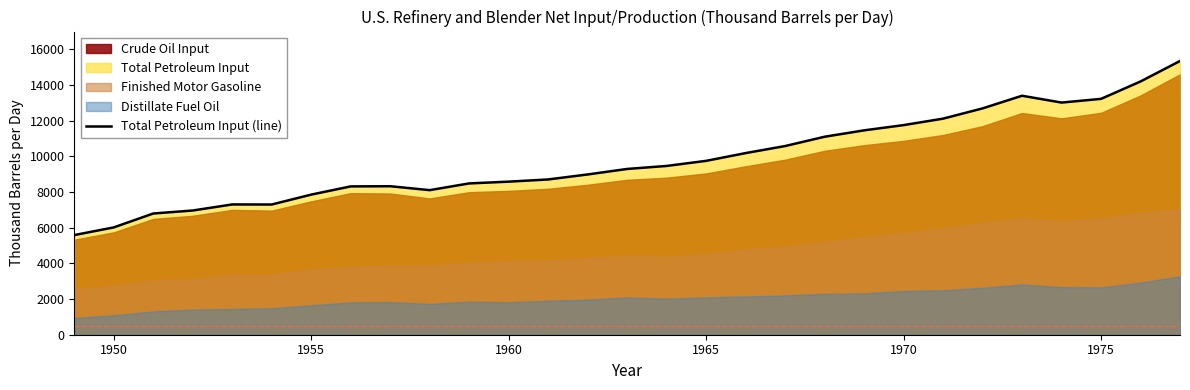

How many lines are shown in the chart?

1